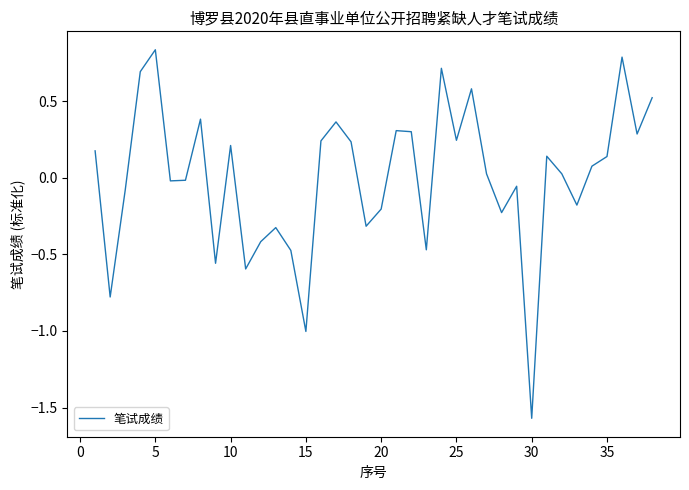

What is the difference between the maximum and minimum values?

2.4